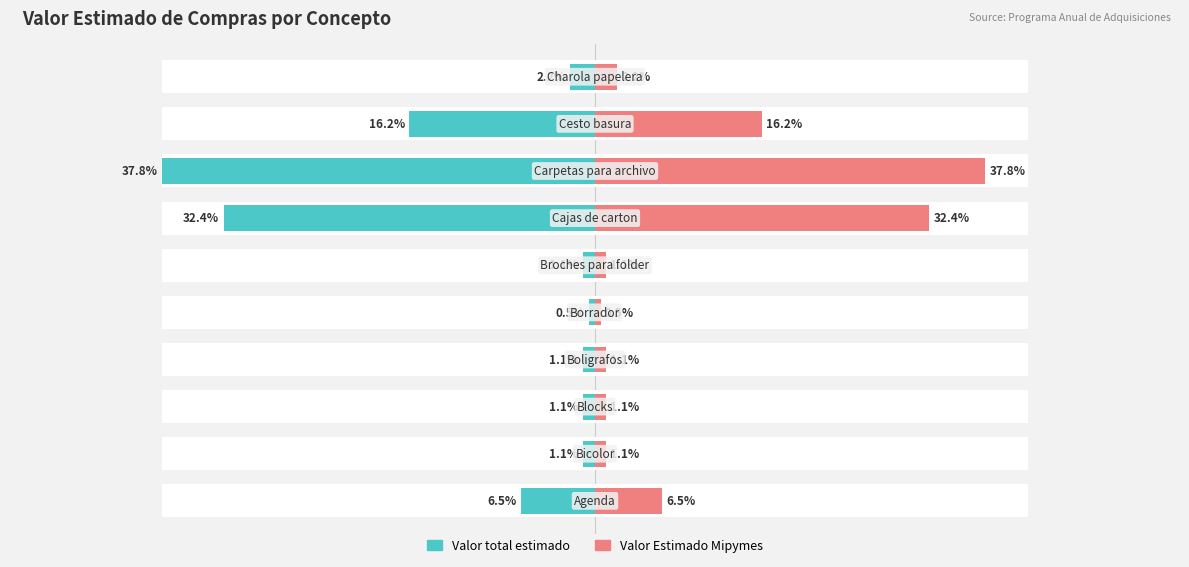

What are all the series names shown in the legend?

Valor total estimado, Valor Estimado Mipymes